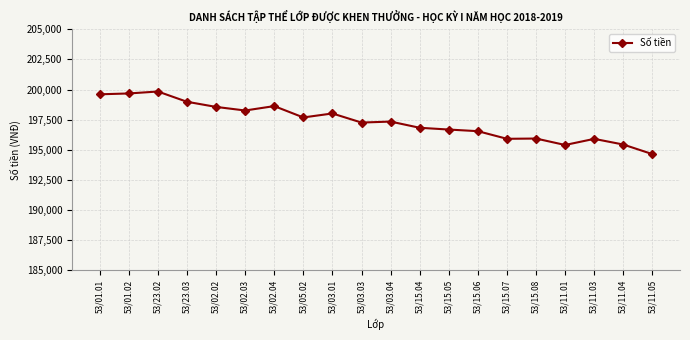

The chart shows a value of 195902.8 at 53/15.07. True or false?

True